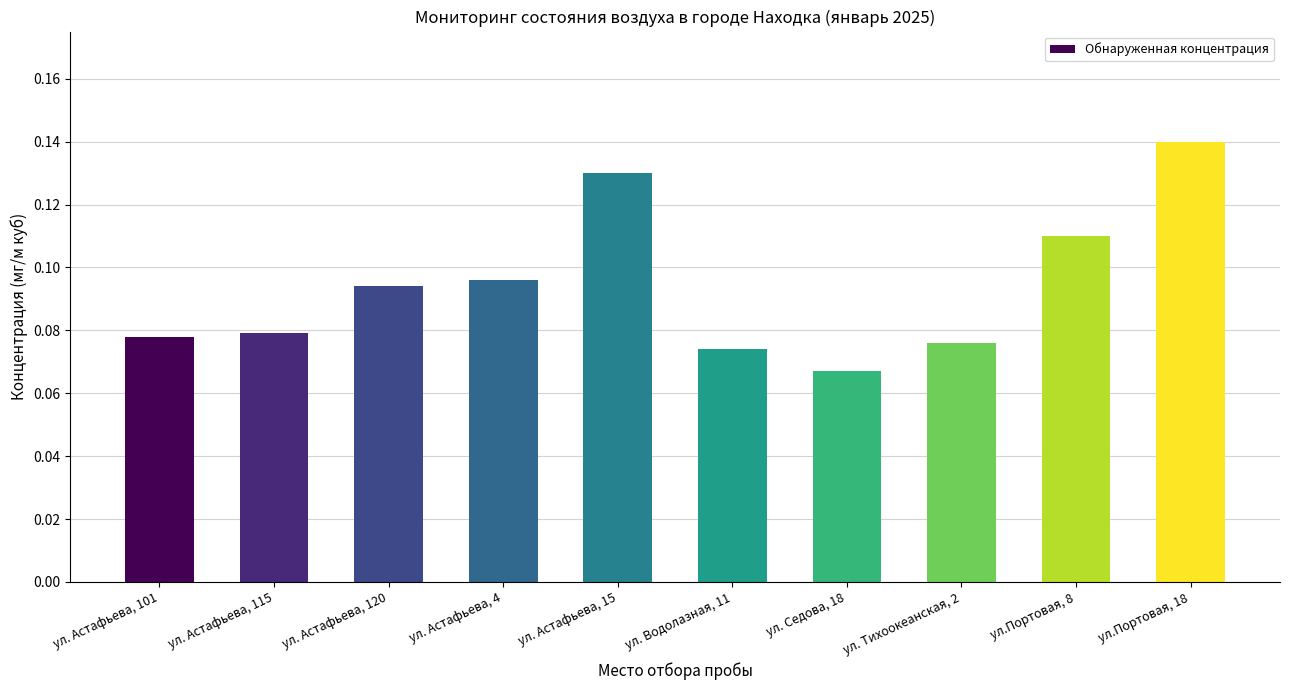

Count the values in the range 0 to 1.

10